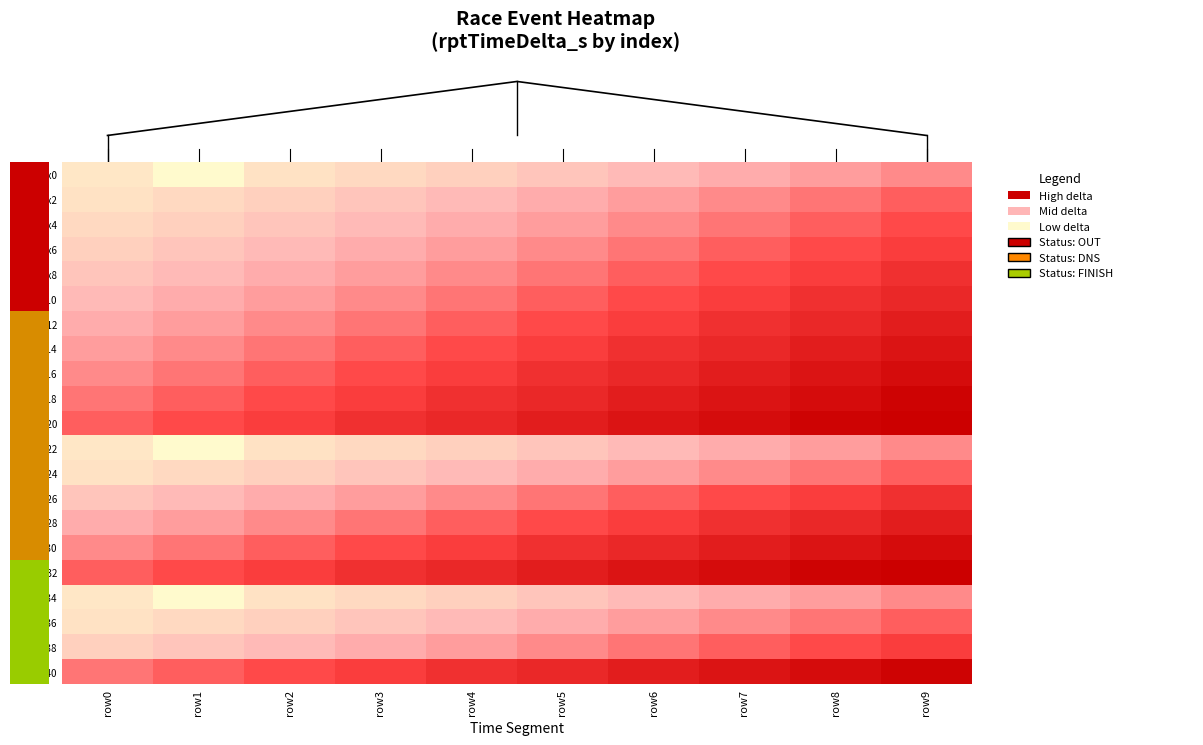

True or false: idx2 has a value of 0.2 at row4.

False